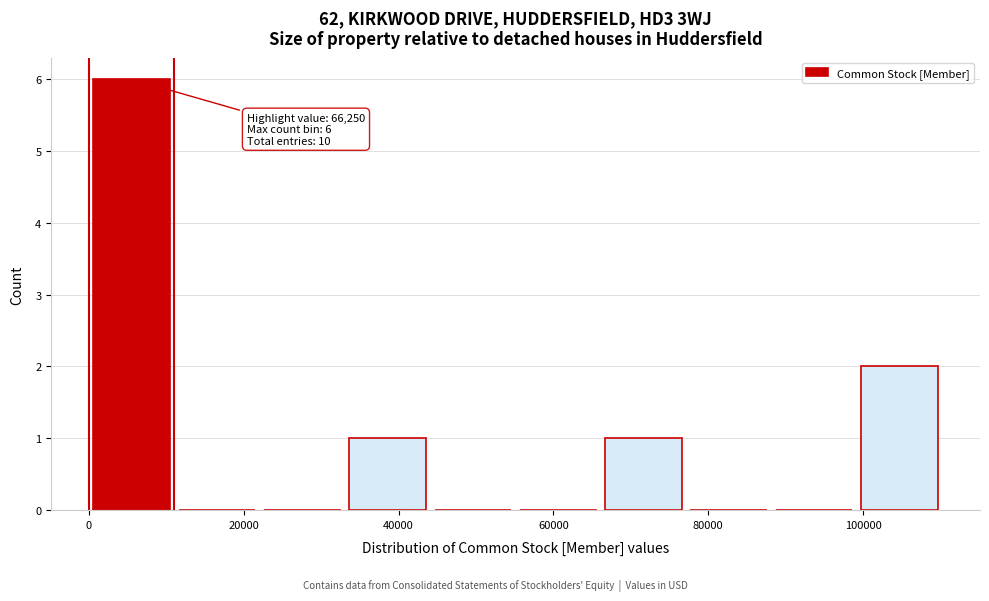

Which range on the x-axis has the tallest bar?

0 to 12000